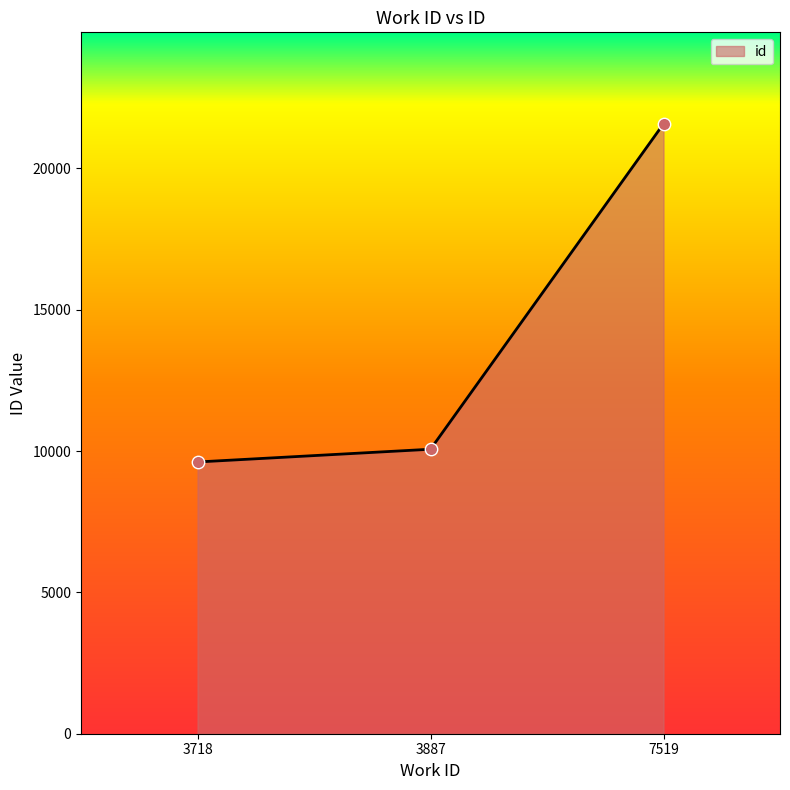

What is the ratio of the value at 3887 to the value at 3718?

1.0